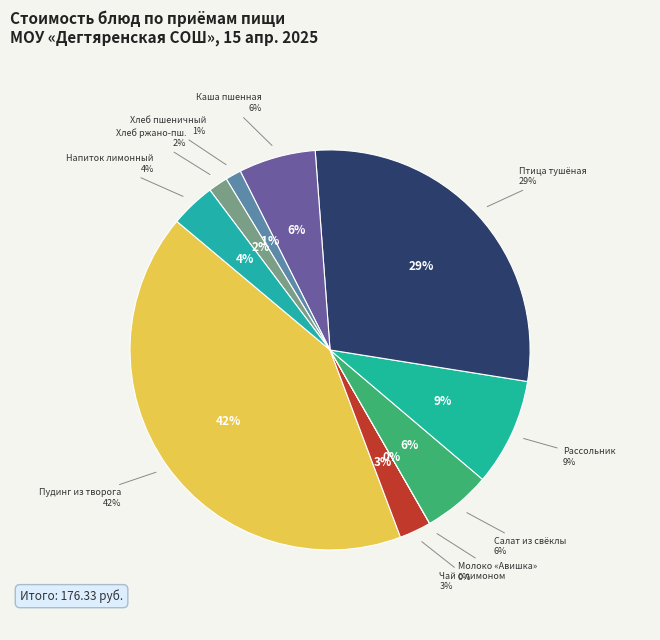

Is the sum of Хлеб ржано-пшеничный (Обед) and Птица тушенная с овощами (Обед) greater than half?

No